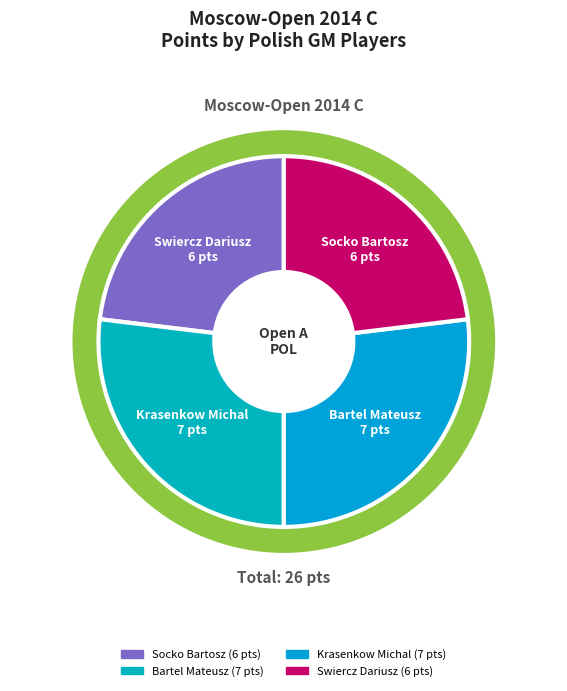

Which category has the biggest portion of the pie?

Bartel Mateusz